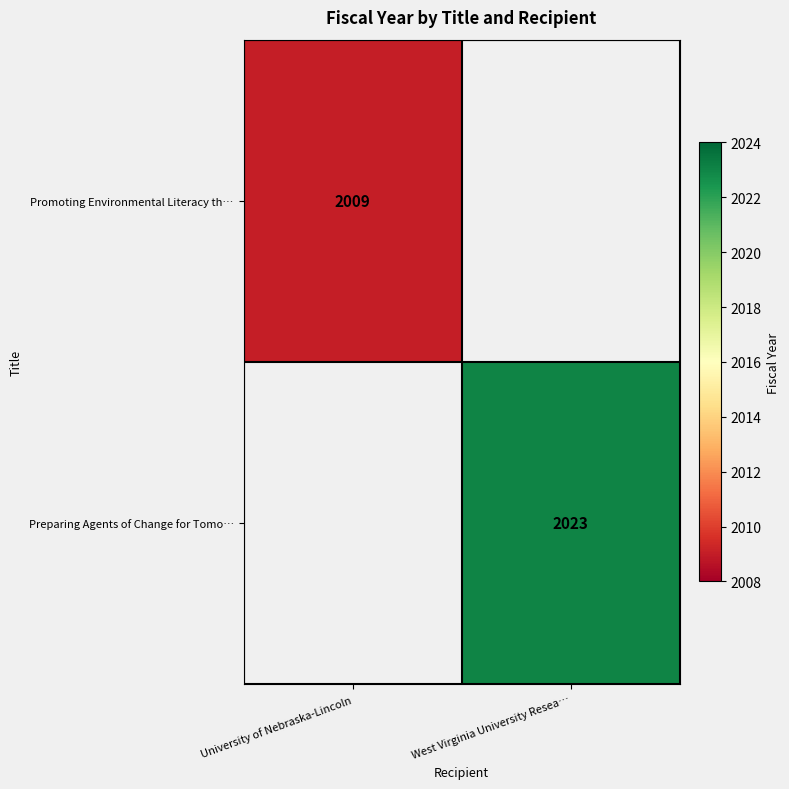

The Promoting Environmental Literacy th… series shows 2009 at University of Nebraska-Lincoln. True or false?

True